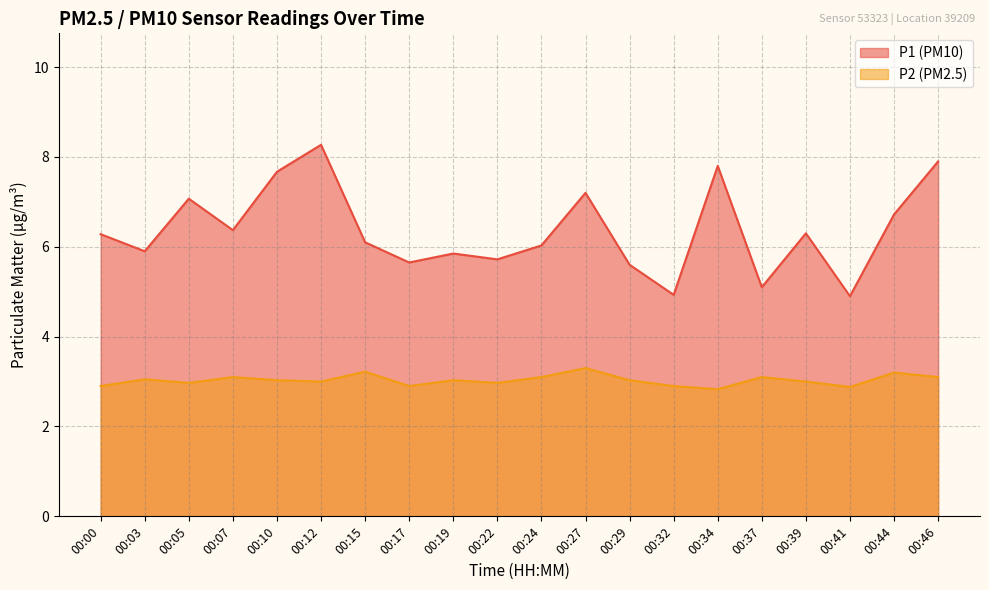

What is the total value across all series at 00:17?

8.6